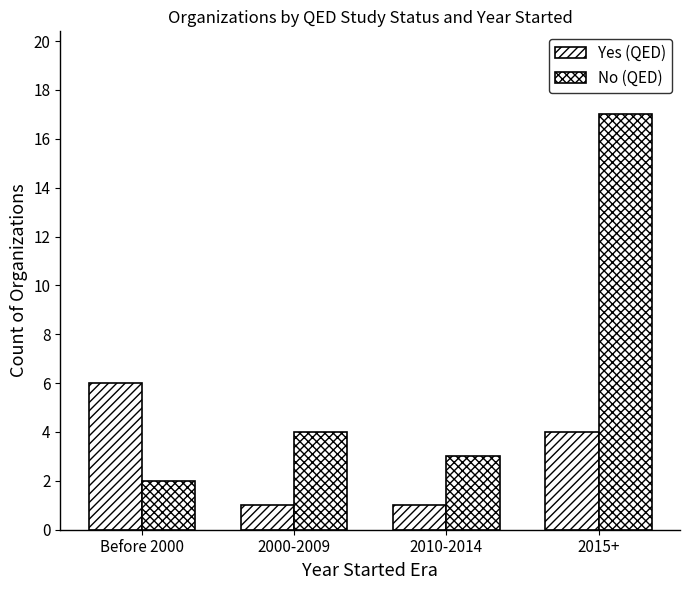

Count the number of data series in this chart.

2